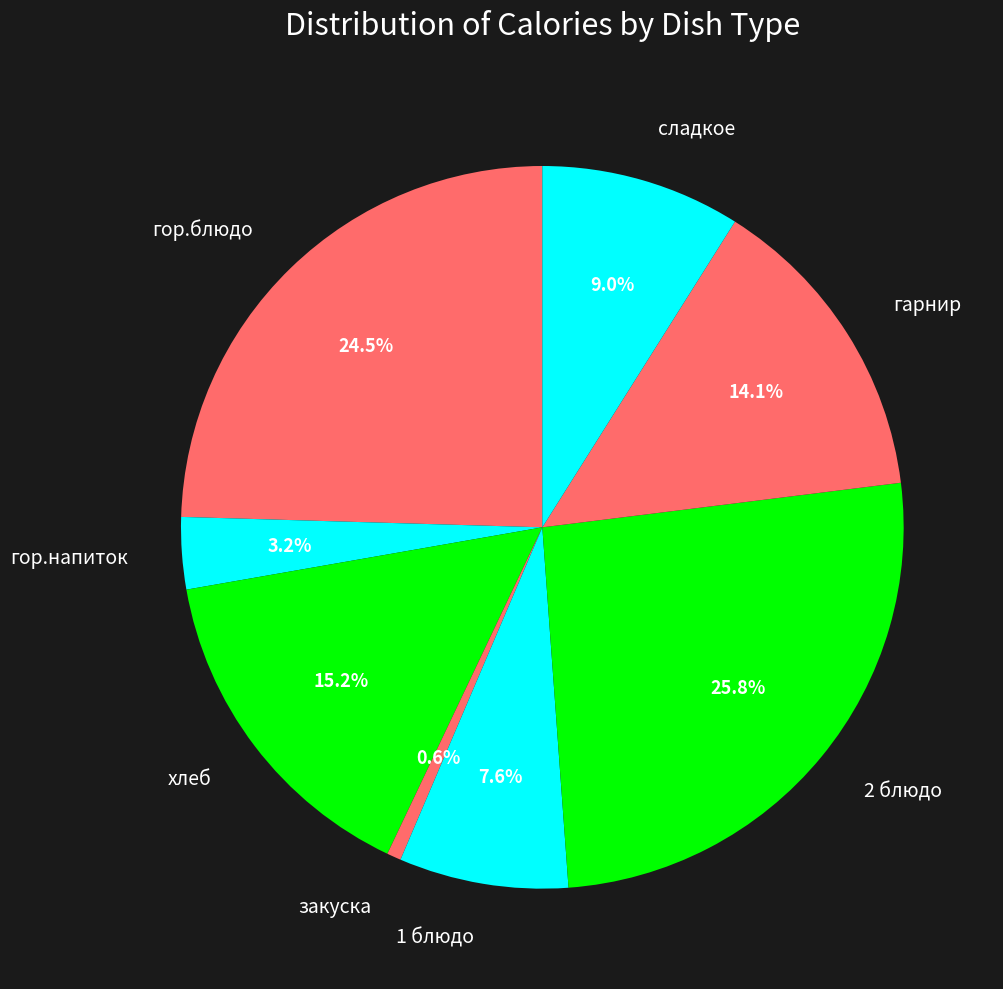

Do гор.напиток and 1 блюдо together represent more than half of the pie?

No